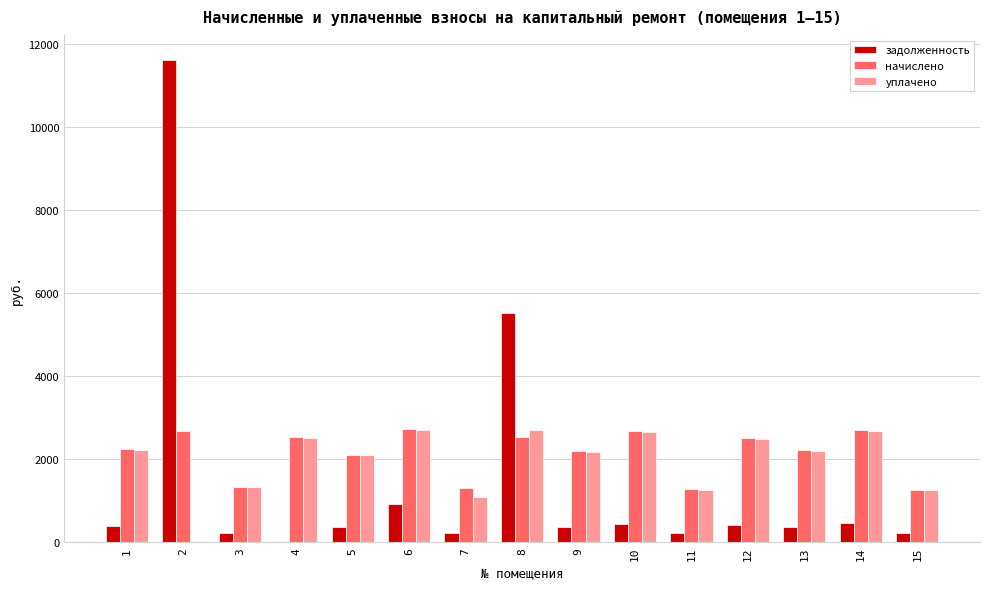

How many groups of bars are there?

15